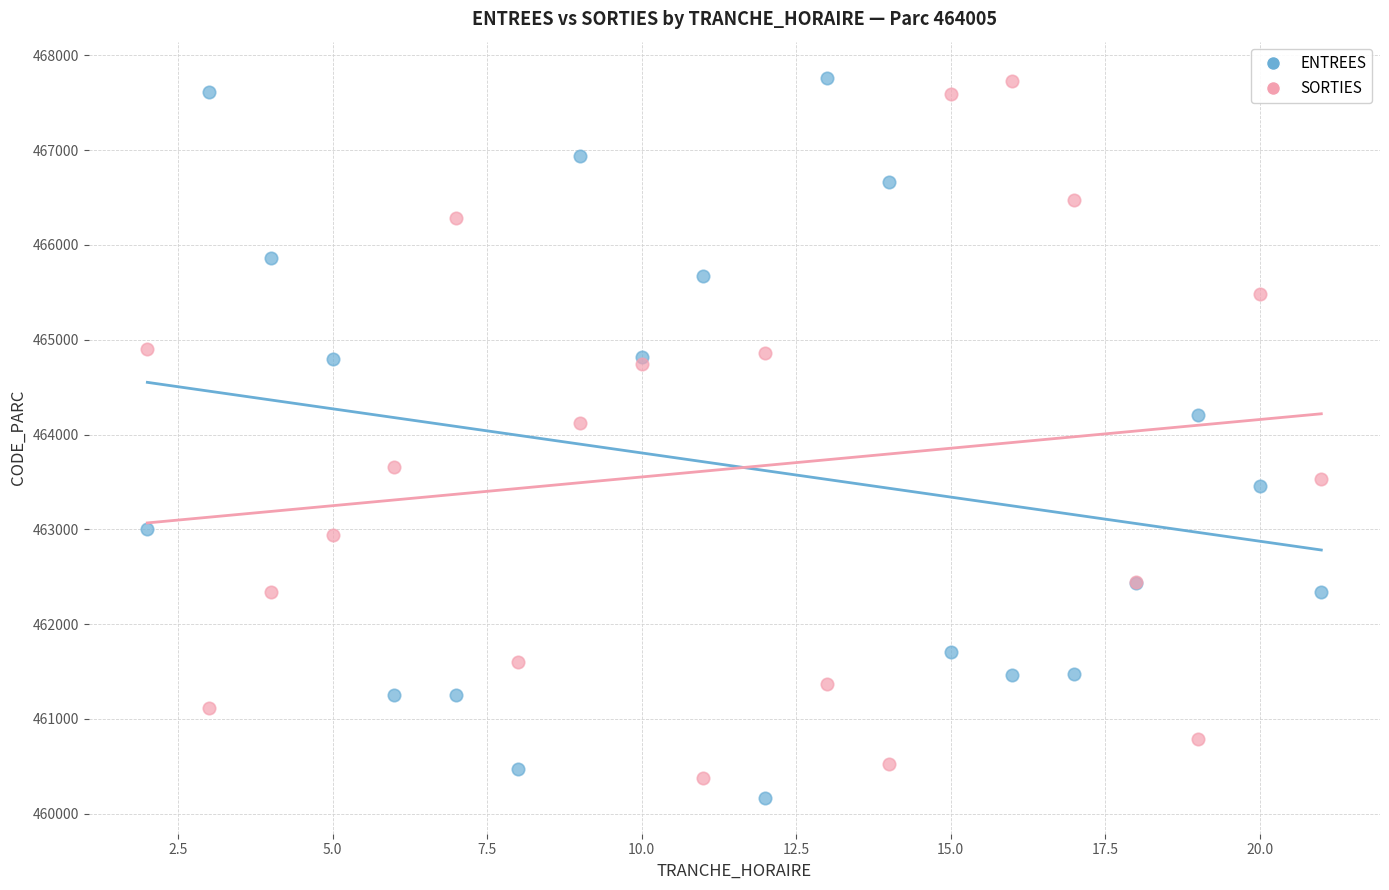

What is the X range (max minus min) for the scatter plot?

19.0